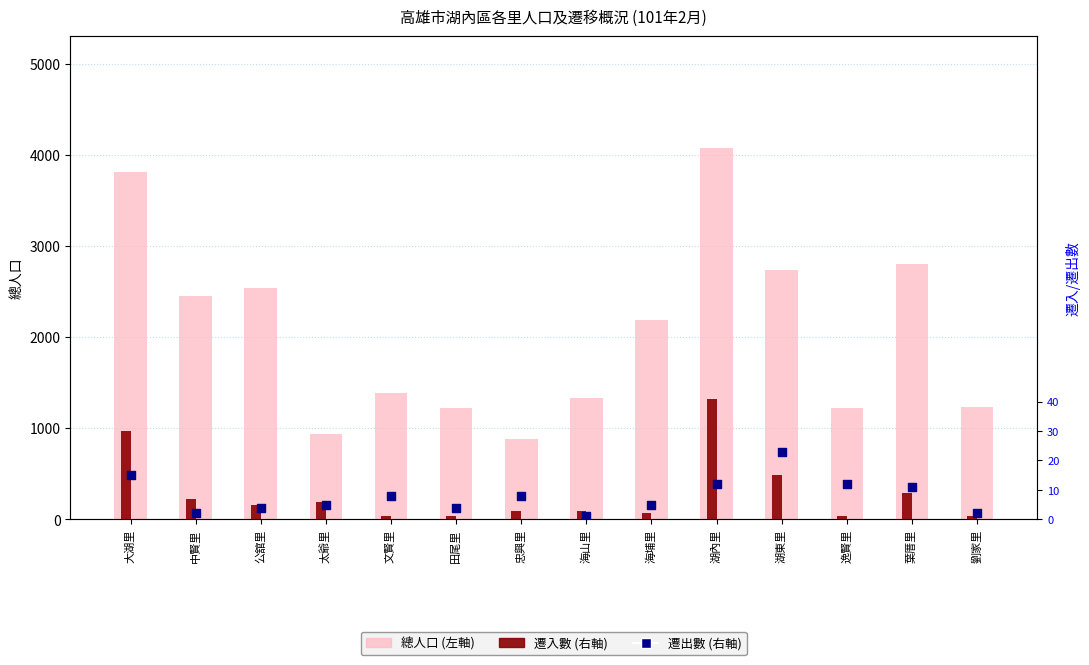

At how many categories does at least one series exceed 3028?

2